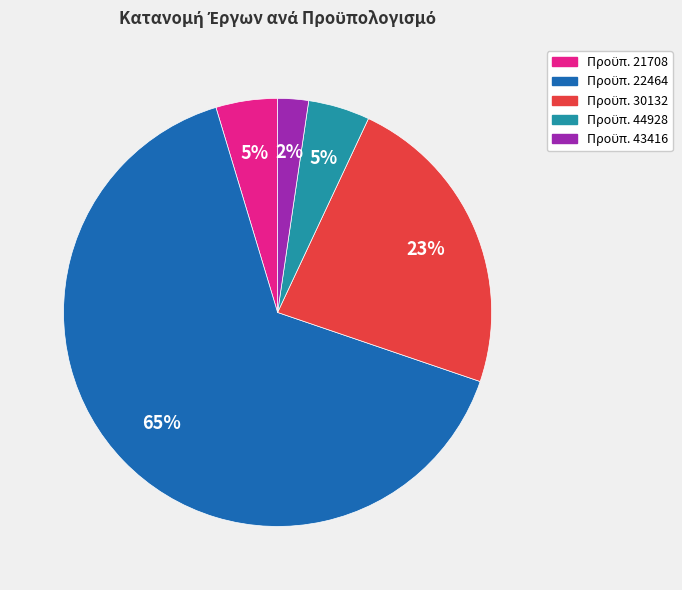

Is there a majority slice in this chart?

Yes